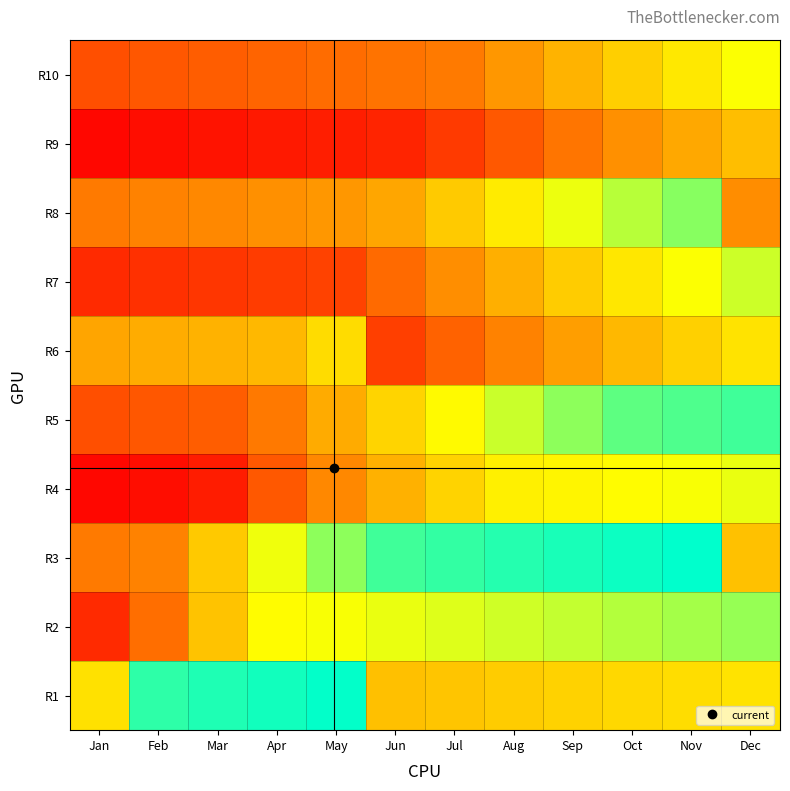

Reading left to right, transcribe all the data shown in this chart.

R1: Jan=0.6	Feb=0.9	Mar=1.0	Apr=1.0	May=1.0	Jun=0.5	Jul=0.5	Aug=0.5	Sep=0.5	Oct=0.6	Nov=0.6	Dec=0.6
R2: Jan=0.1	Feb=0.3	Mar=0.5	Apr=0.7	May=0.7	Jun=0.7	Jul=0.7	Aug=0.7	Sep=0.7	Oct=0.8	Nov=0.8	Dec=0.8
R3: Jan=0.3	Feb=0.3	Mar=0.5	Apr=0.7	May=0.8	Jun=0.9	Jul=0.9	Aug=0.9	Sep=1.0	Oct=1.0	Nov=1.0	Dec=0.5
R4: Jan=0.0	Feb=0.0	Mar=0.1	Apr=0.2	May=0.4	Jun=0.5	Jul=0.6	Aug=0.6	Sep=0.6	Oct=0.7	Nov=0.7	Dec=0.7
R5: Jan=0.2	Feb=0.2	Mar=0.2	Apr=0.3	May=0.4	Jun=0.6	Jul=0.7	Aug=0.7	Sep=0.8	Oct=0.9	Nov=0.9	Dec=0.9
R6: Jan=0.4	Feb=0.4	Mar=0.5	Apr=0.5	May=0.6	Jun=0.2	Jul=0.3	Aug=0.3	Sep=0.4	Oct=0.5	Nov=0.5	Dec=0.6
R7: Jan=0.1	Feb=0.1	Mar=0.1	Apr=0.2	May=0.2	Jun=0.3	Jul=0.4	Aug=0.5	Sep=0.5	Oct=0.6	Nov=0.7	Dec=0.7
R8: Jan=0.3	Feb=0.3	Mar=0.4	Apr=0.4	May=0.4	Jun=0.4	Jul=0.5	Aug=0.6	Sep=0.7	Oct=0.8	Nov=0.8	Dec=0.4
R9: Jan=0.0	Feb=0.0	Mar=0.1	Apr=0.1	May=0.1	Jun=0.1	Jul=0.2	Aug=0.2	Sep=0.3	Oct=0.4	Nov=0.4	Dec=0.5
R10: Jan=0.2	Feb=0.2	Mar=0.2	Apr=0.3	May=0.3	Jun=0.3	Jul=0.3	Aug=0.4	Sep=0.5	Oct=0.5	Nov=0.6	Dec=0.7